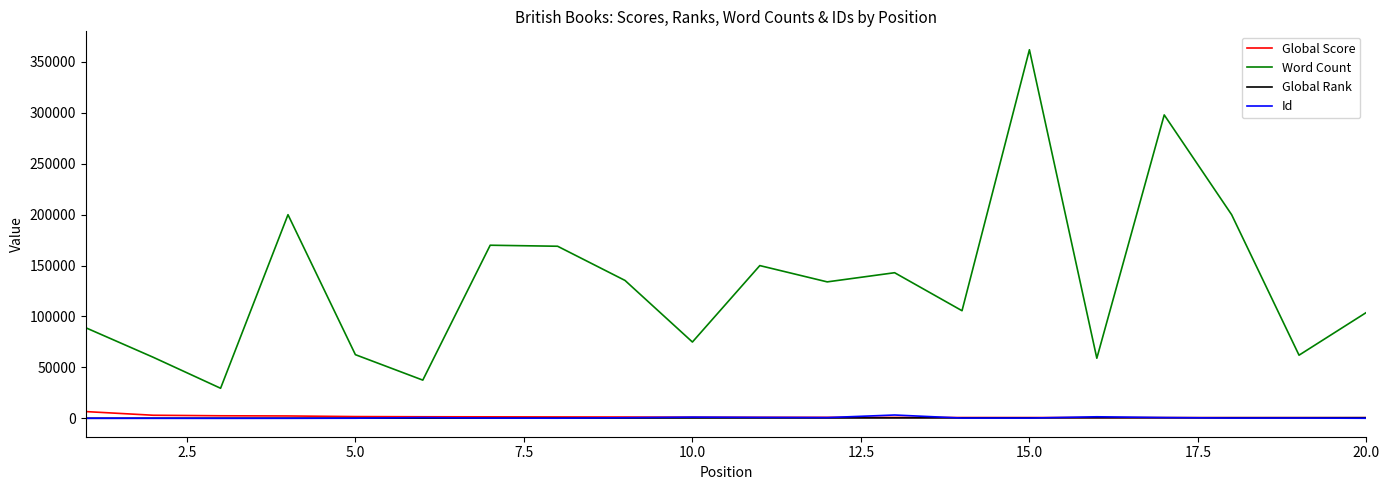

True or false: Global Rank and Word Count intersect in this chart.

False